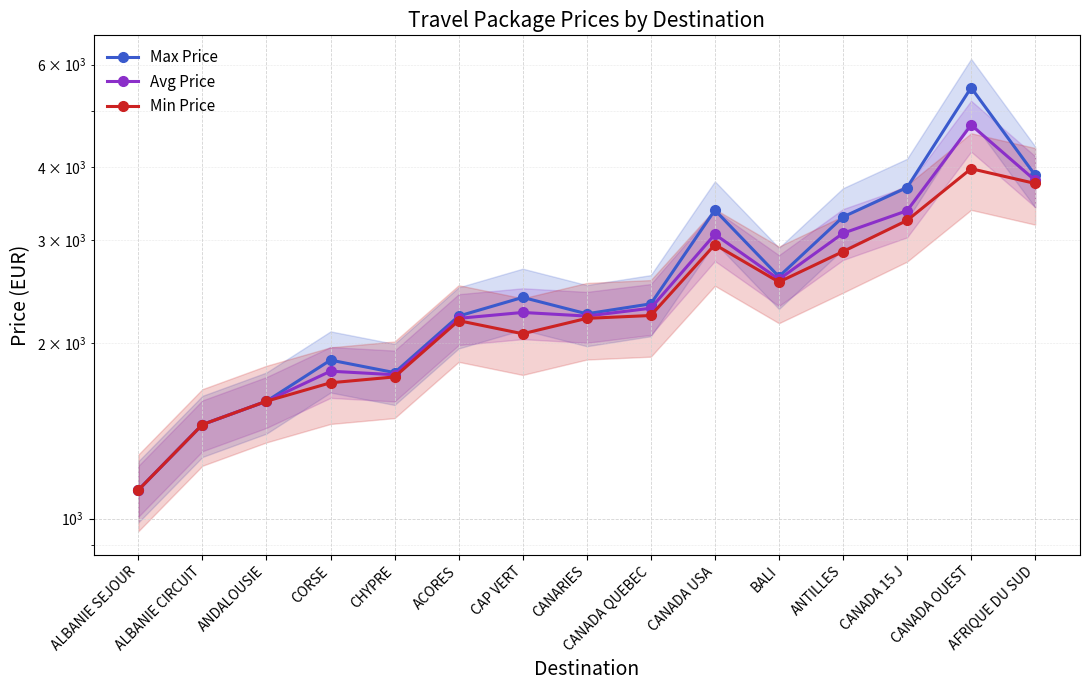

What is the label of the 2nd point from the left?

ALBANIE CIRCUIT